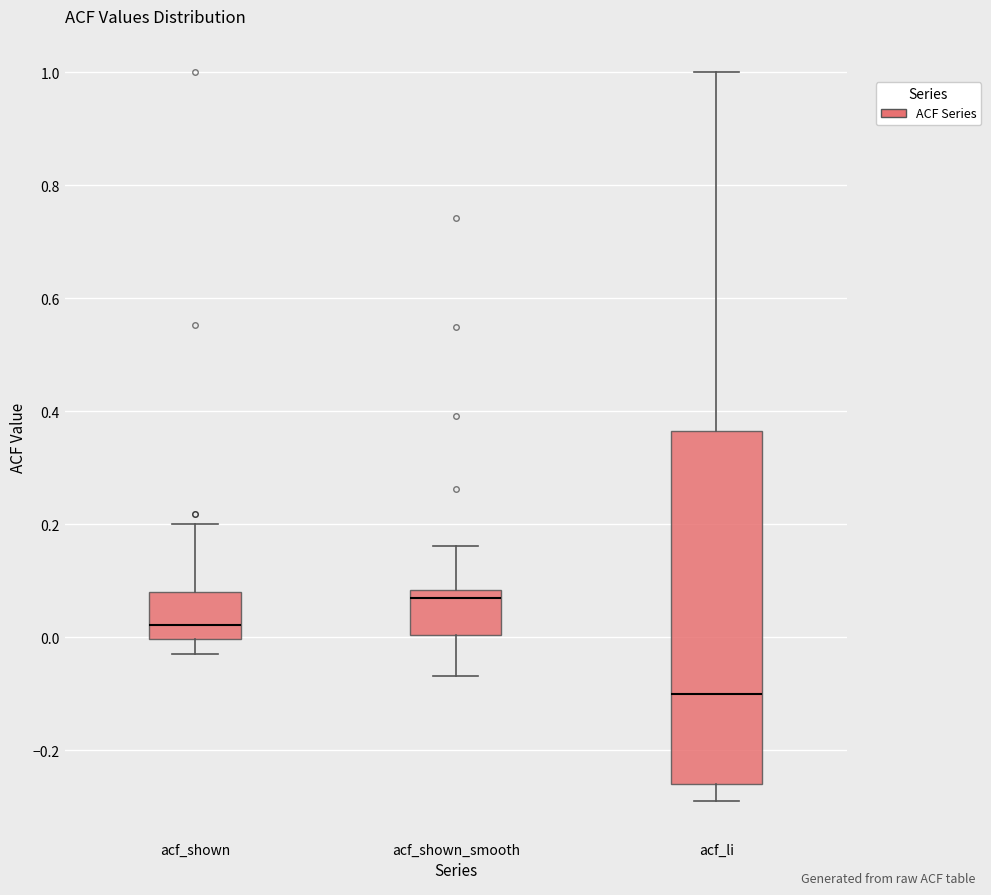

Reading left to right, transcribe this box plot: for each box, give where its median line is, the range the box spans, and where its two whiskers end, as read against the y-axis. The values are not printed on the chart, so give them approximately, as read against the axis.

acf_shown: median 0.02, box 0.00 to 0.08, whiskers -0.02 to 0.20
acf_shown_smooth: median 0.08 (just below the box's upper edge), box 0.00 to 0.08, whiskers -0.06 to 0.16
acf_li: median -0.10, box -0.26 to 0.36, whiskers -0.28 to 1.00